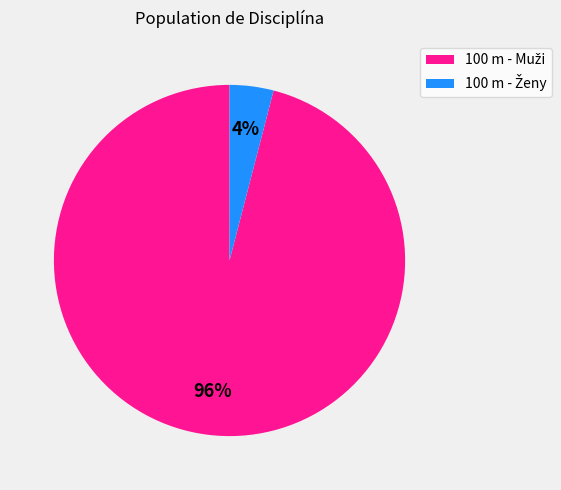

Is there a majority slice in this chart?

Yes